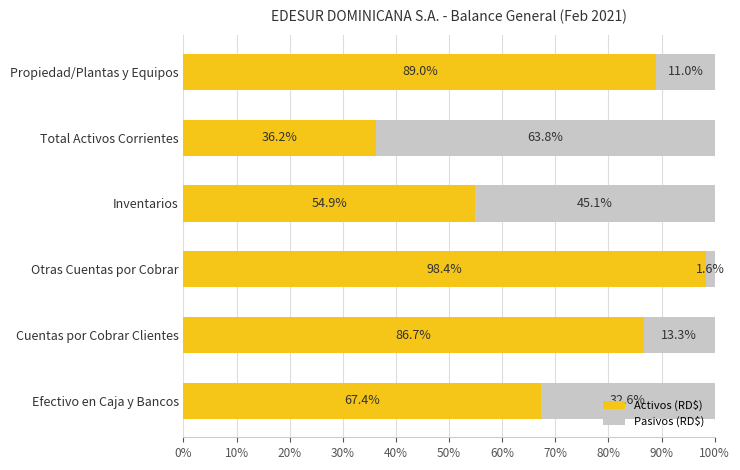

Is it true that Activos (RD$) equals 67.4 at Efectivo en Caja y Bancos?

True